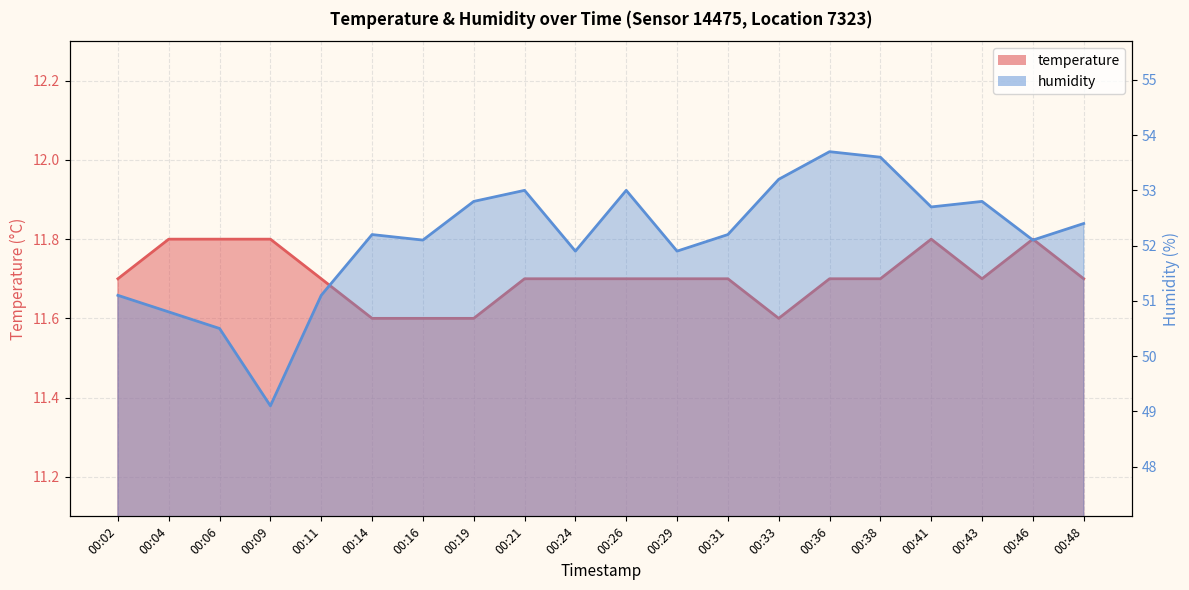

What are all the series names shown in the legend?

temperature, humidity